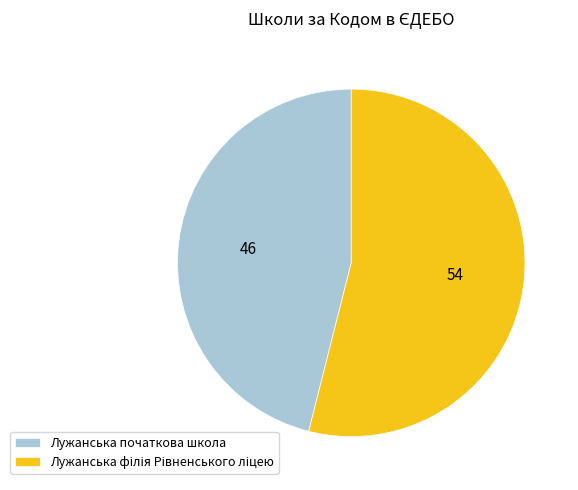

Is it true that Лужанська початкова школа is 46% of the pie?

True